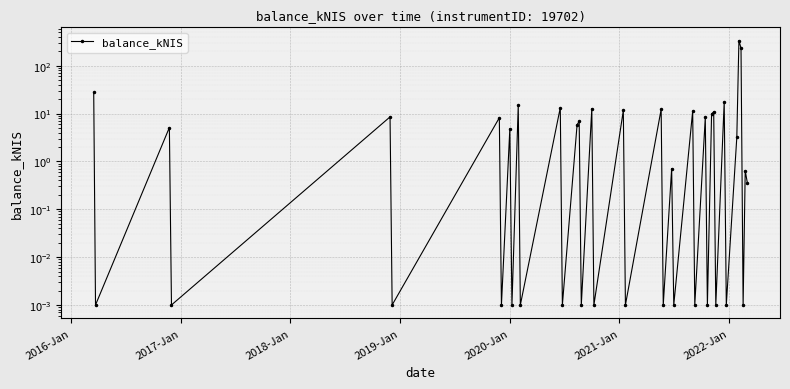

True or false: there are more than 0 points higher than both neighbors.

True